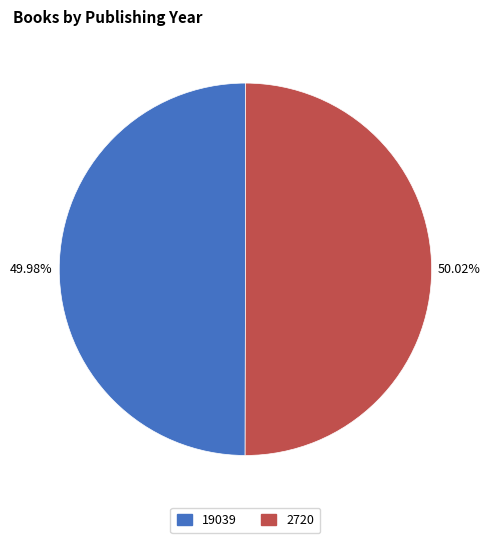

What portion of the pie excludes 2720?

50.0%